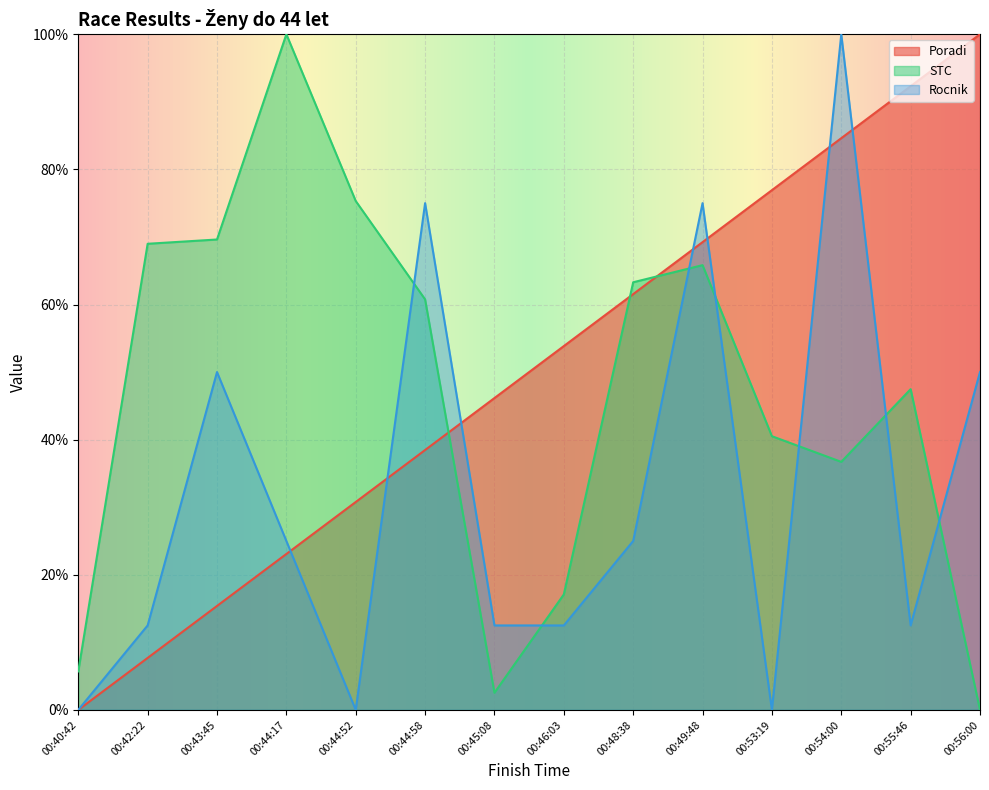

Does the chart display data point markers on the line(s)?

No